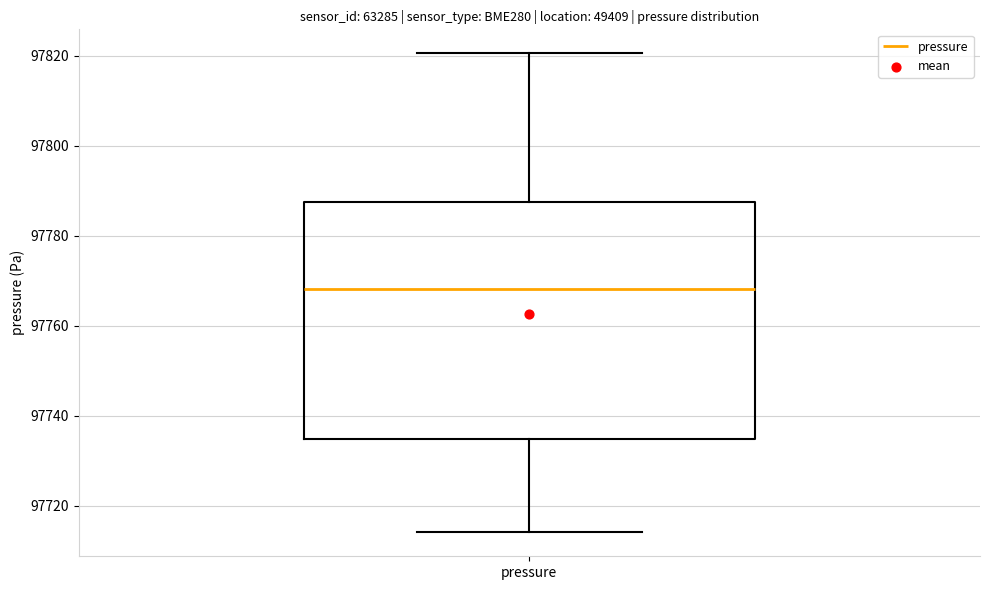

Where does the upper whisker of the box for pressure end on the y-axis? The values are not printed on the chart, so give them approximately, as read against the axis.

97820